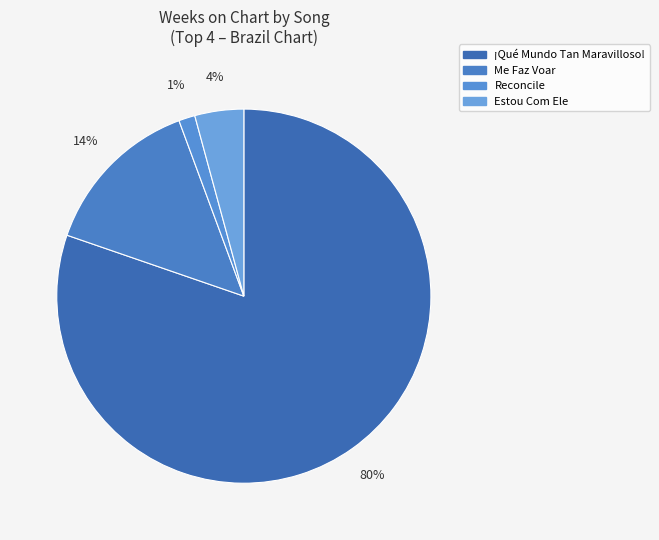

How many slices are in this pie chart?

4